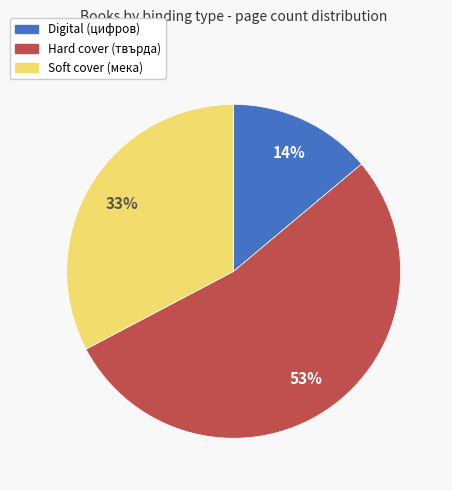

Does any single category account for the majority?

Yes